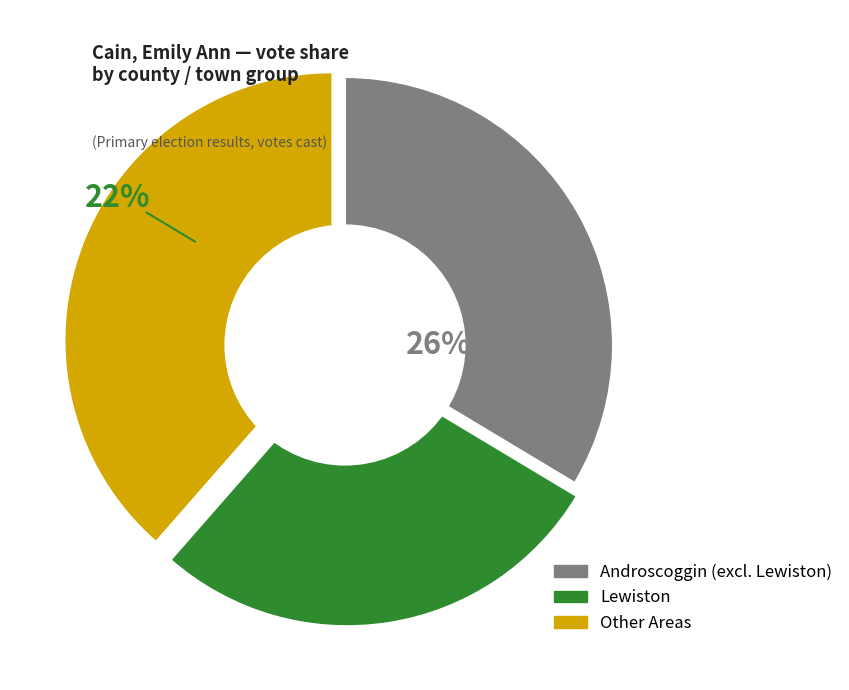

Does Livermore Falls represent more than half of the total?

No